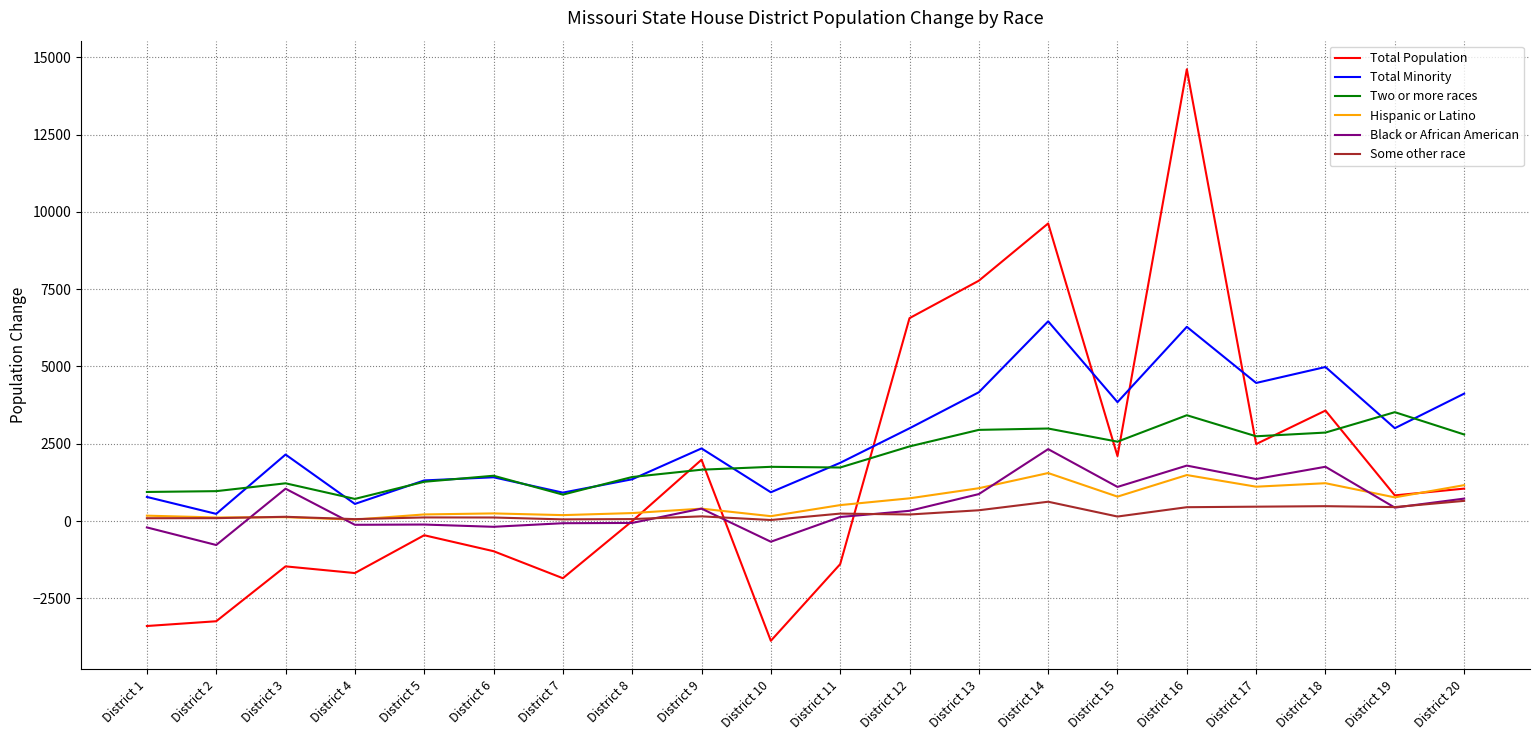

Which series ends up on top after the final intersection of Total Population and Two or more races?

Two or more races